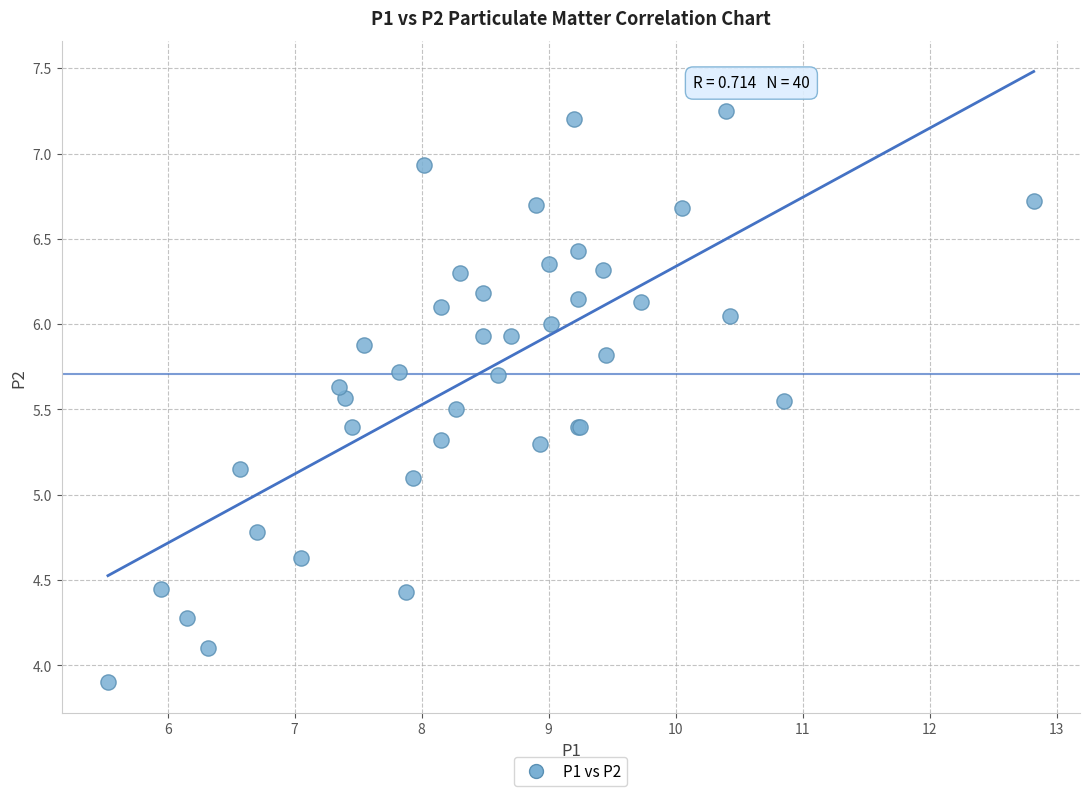

What Y value in the scatter plot is closest to 5?

5.1